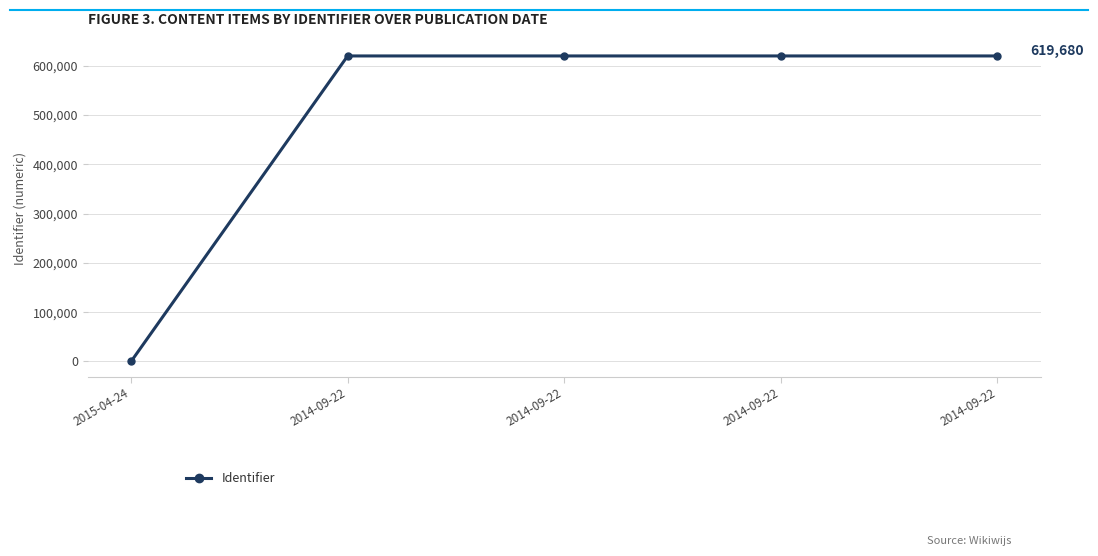

Does the chart have visible grid lines?

Yes